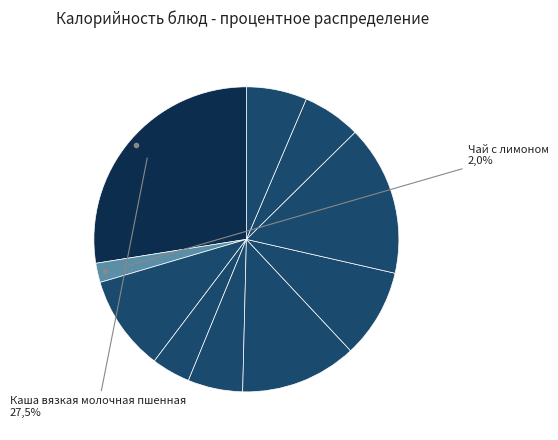

What is the change in value from Курица отварная to Хлеб ржаной (ржано-пшеничный)?

-39.8